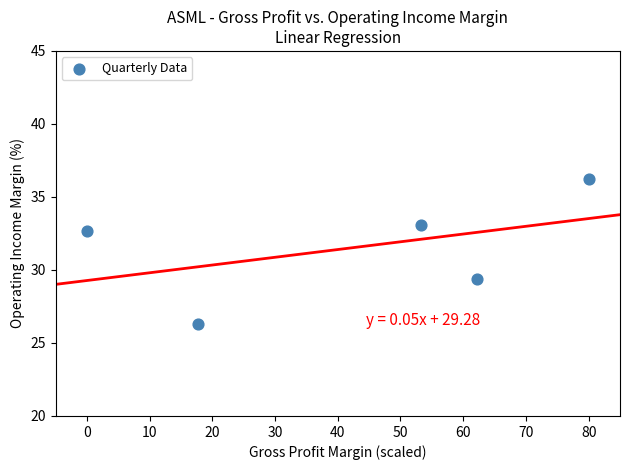

What is the range of X values (max minus min)?

80.0